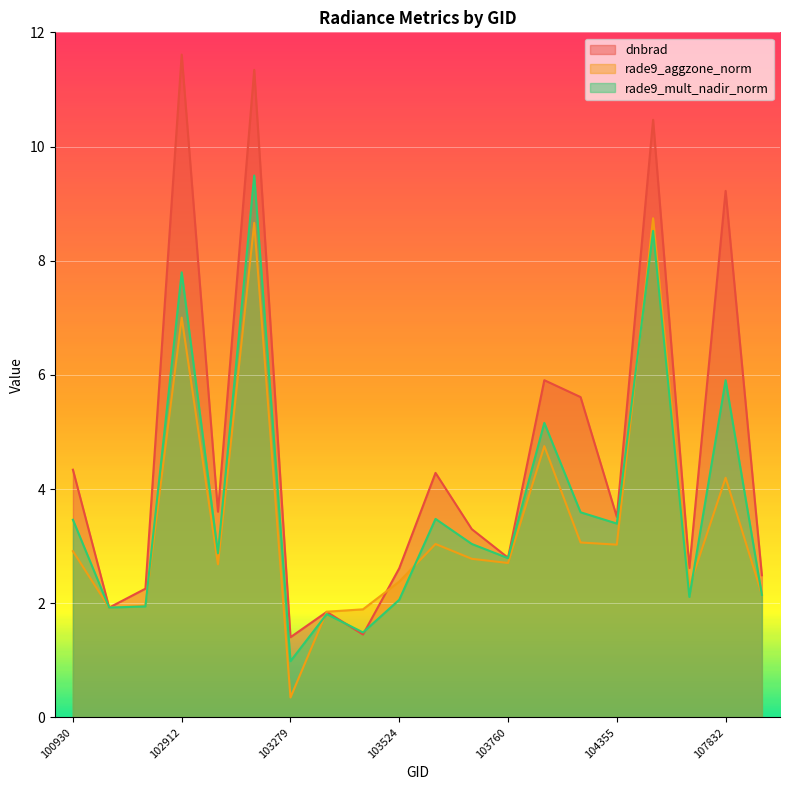

True or false: rade9_aggzone_norm and dnbrad intersect in this chart.

True